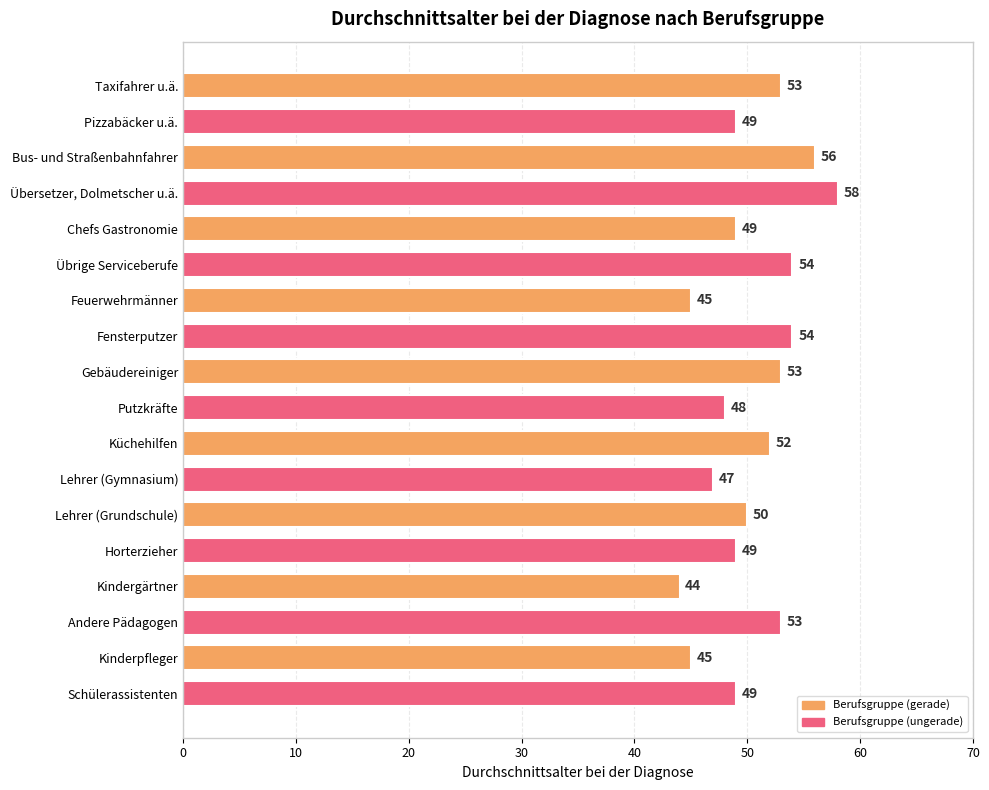

Between Kinderpfleger and Küchehilfen, which is larger?

Küchehilfen